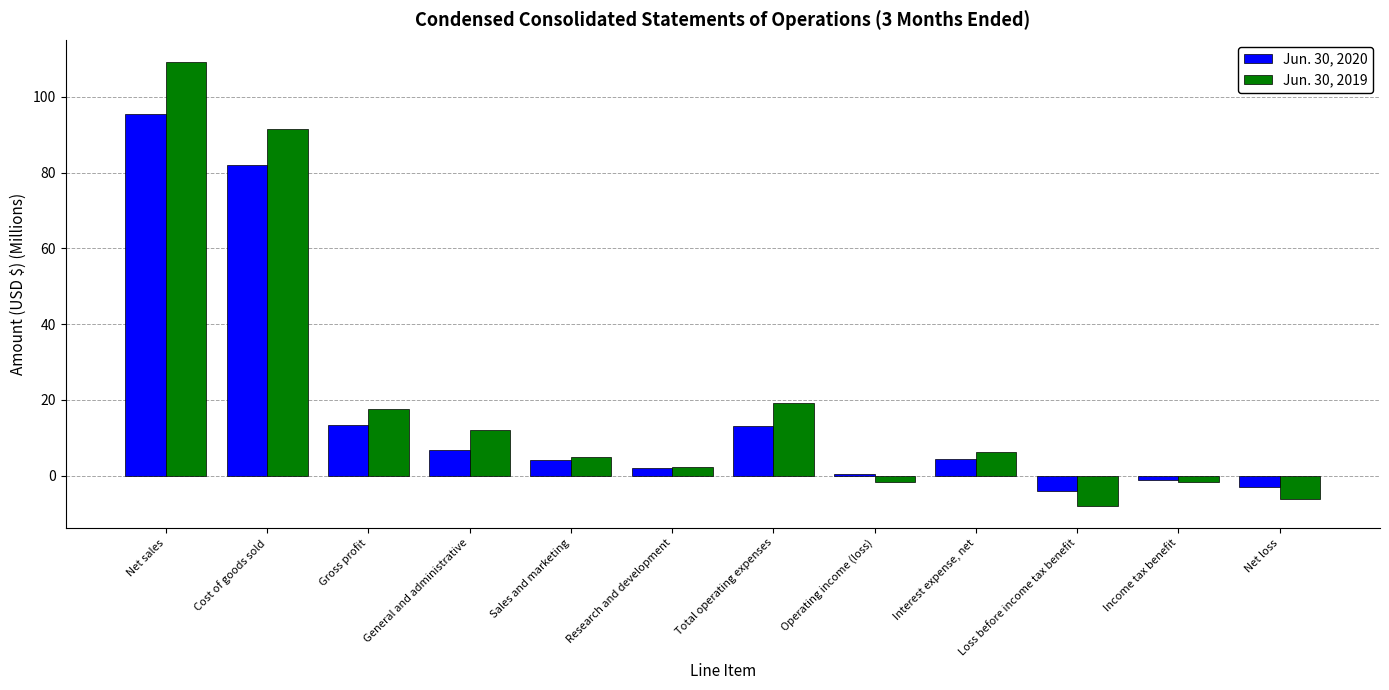

What are all the series names shown in the legend?

Jun. 30, 2020, Jun. 30, 2019